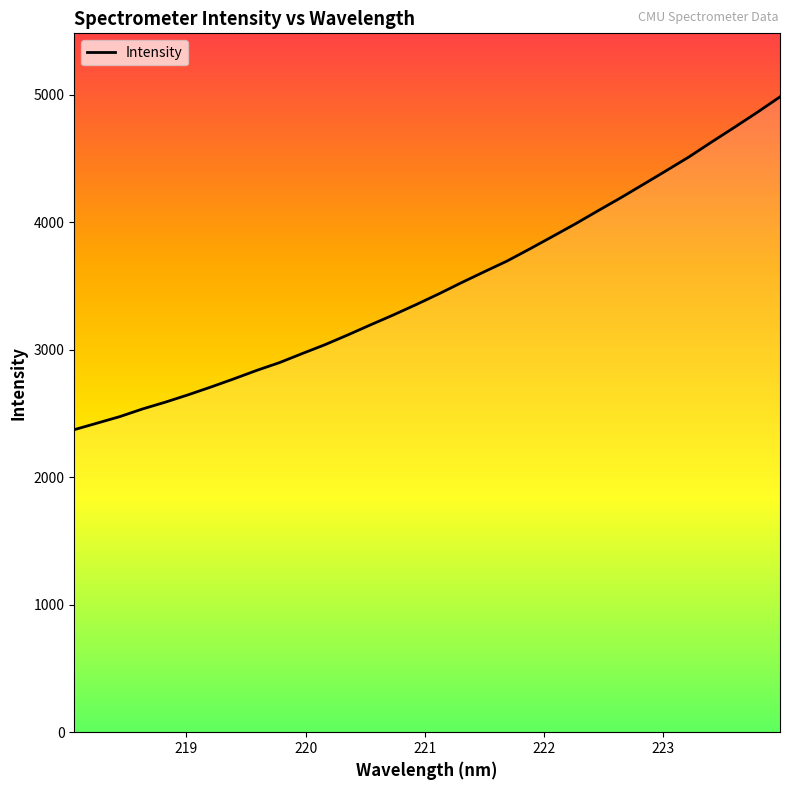

What is the maximum value shown in the chart?

4984.9